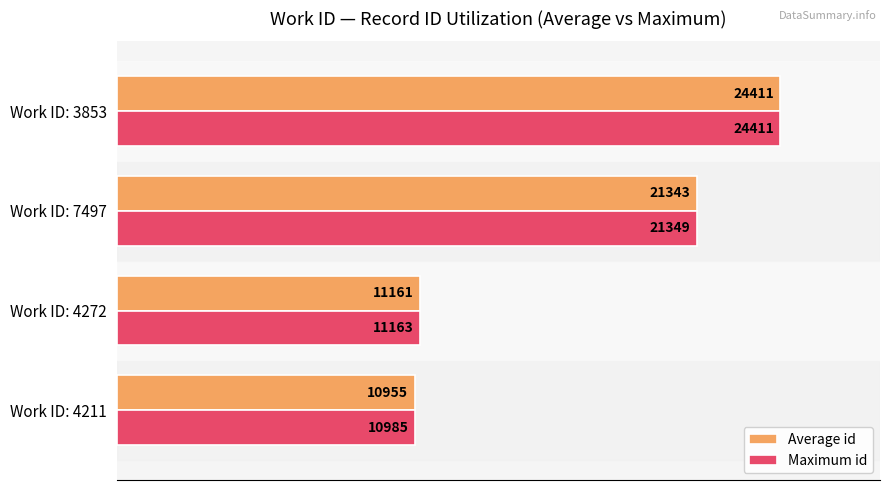

How many bars are there in total?

8